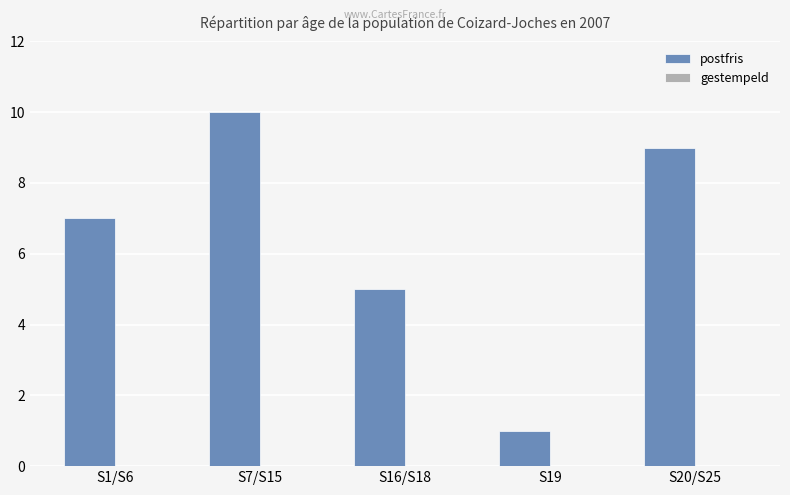

Rank the categories by value from lowest to highest.

S19, S16/S18, S1/S6, S20/S25, S7/S15